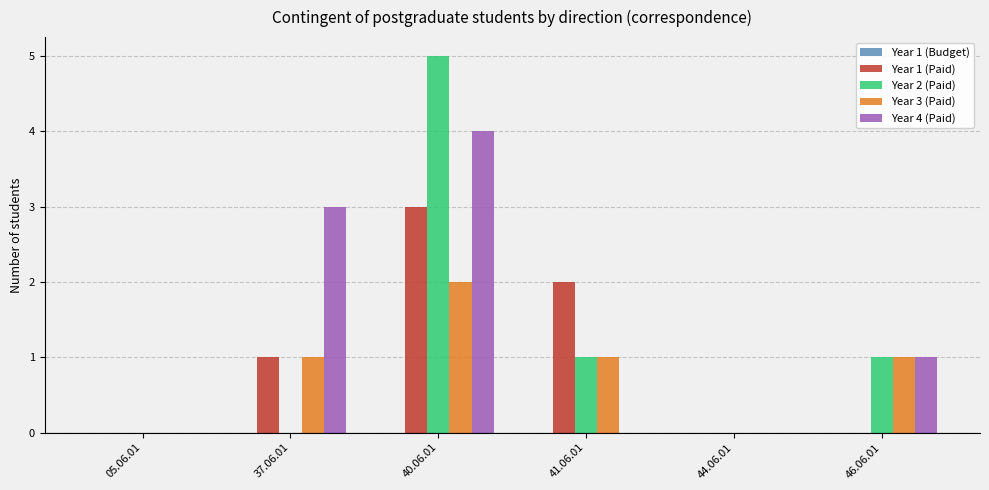

Between 41.06.01 and 46.06.01, which series saw the biggest shift?

Year 1 (Paid)